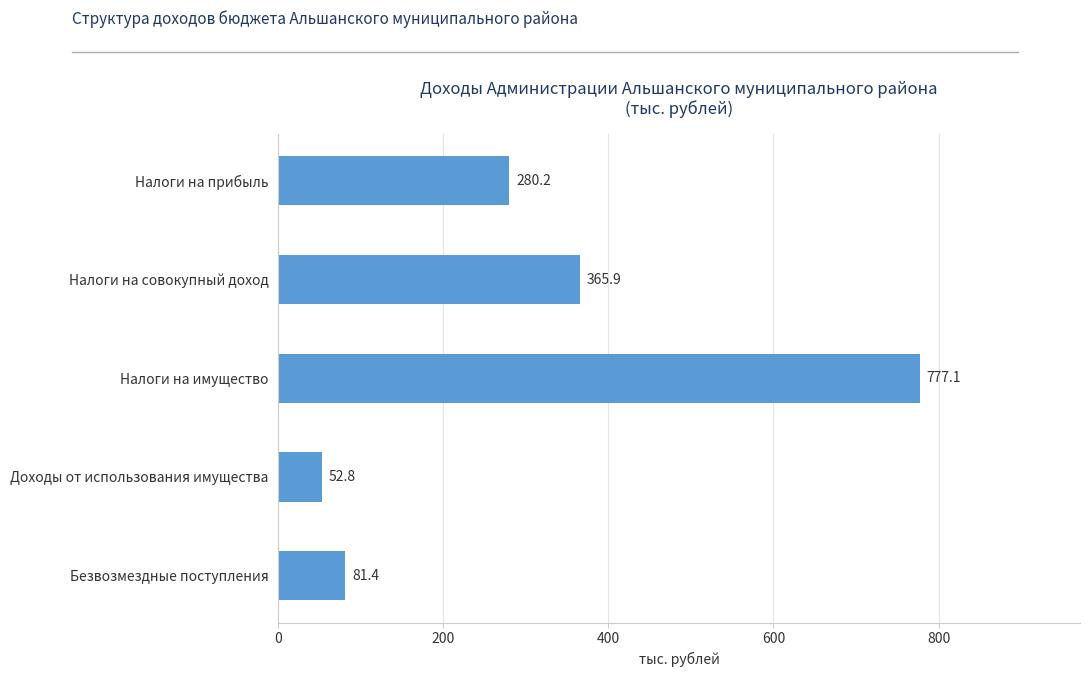

What is the label of the 4th bar from the bottom?

Налоги на совокупный доход